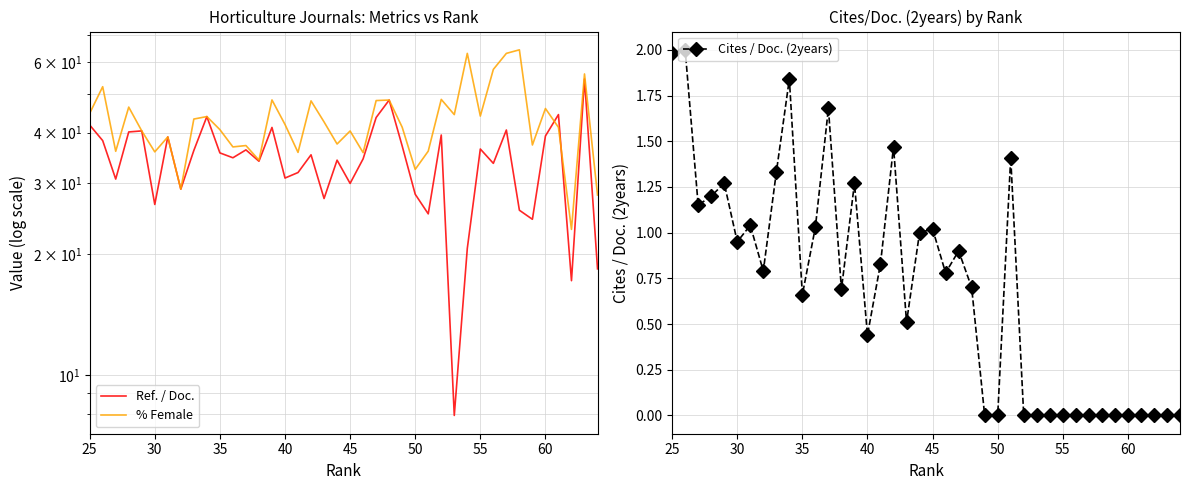

What is the value of the Cites / Doc. (2years) point at the 24th from the left?

0.8